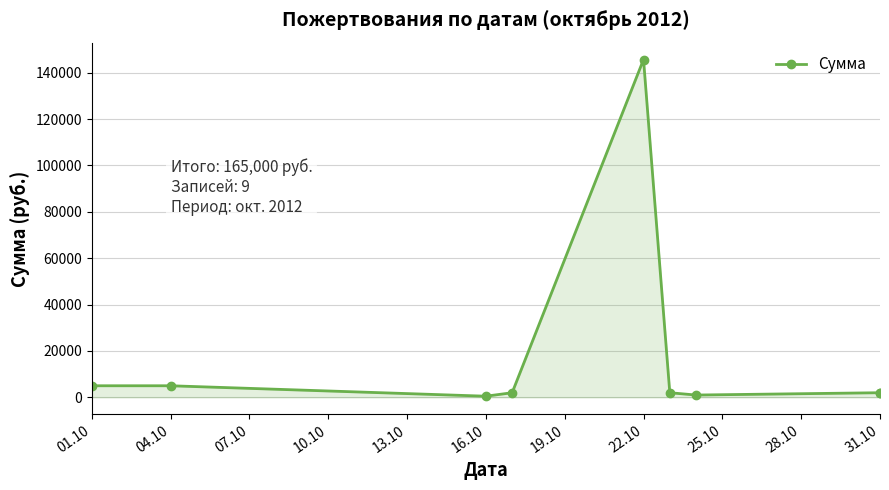

How many points are lower than both their immediate neighbors (excluding endpoints)?

2